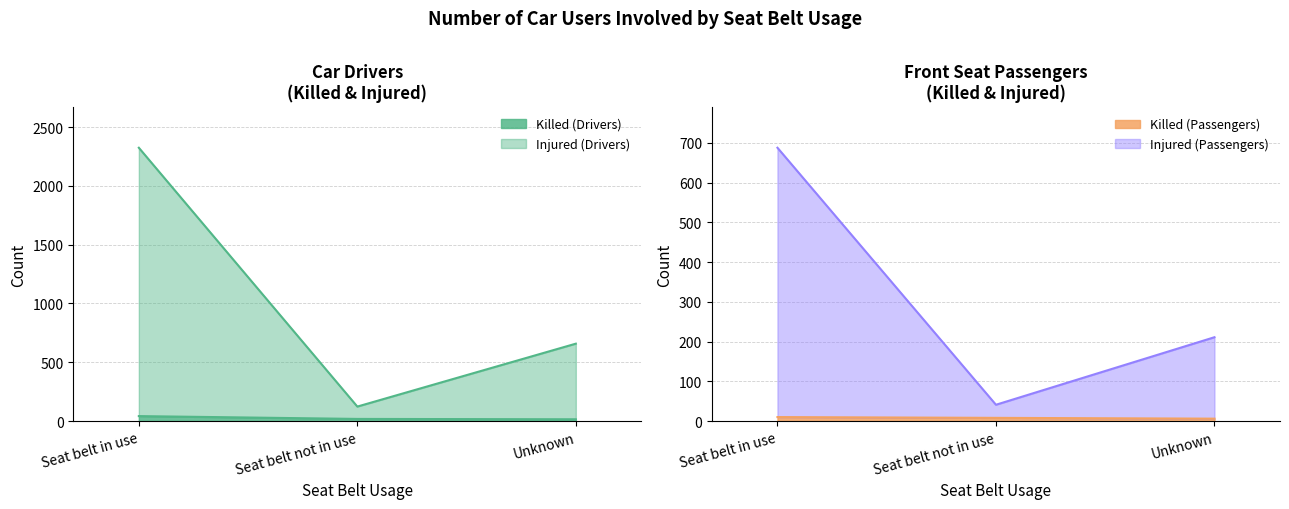

Between Seat belt in use and Unknown, which is larger?

Seat belt in use